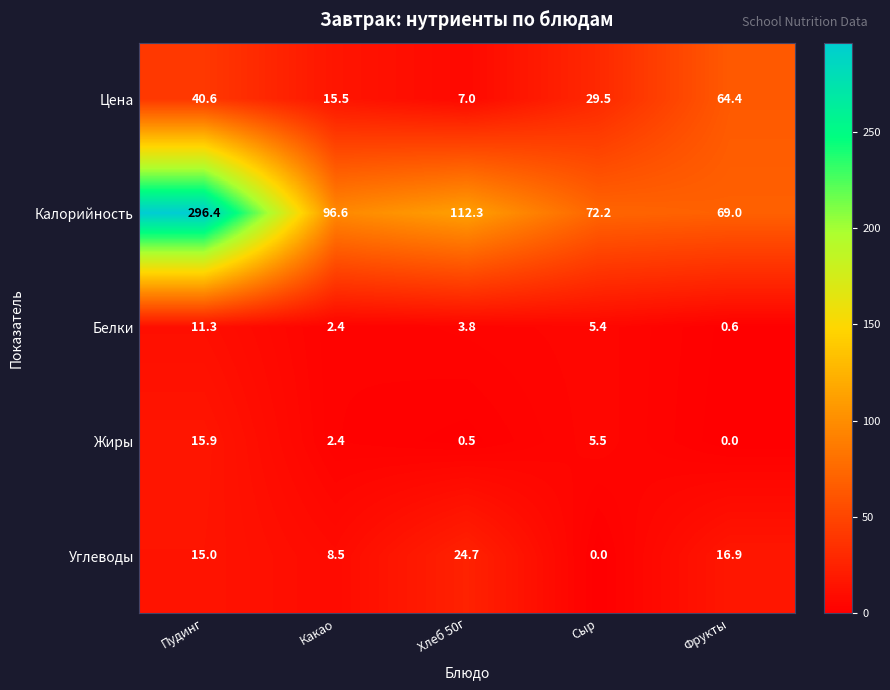

At which label does Жиры first exceed 2?

Пудинг